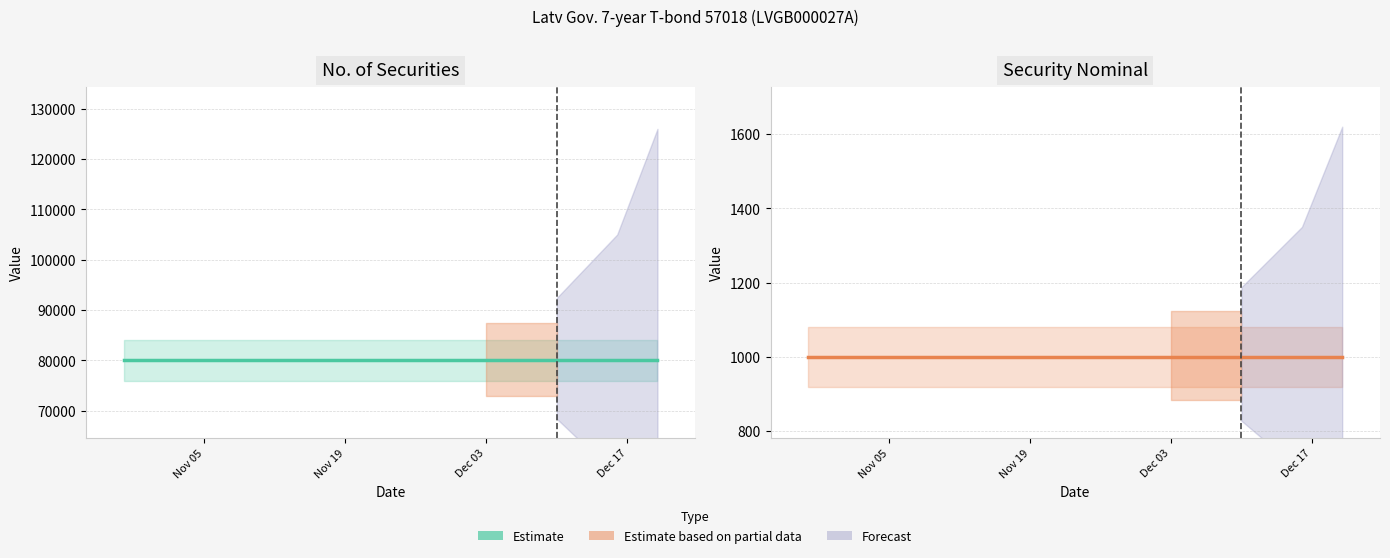

What is the sum of the Security nominal values at 2024-12-16 and 2024-11-26?

2000